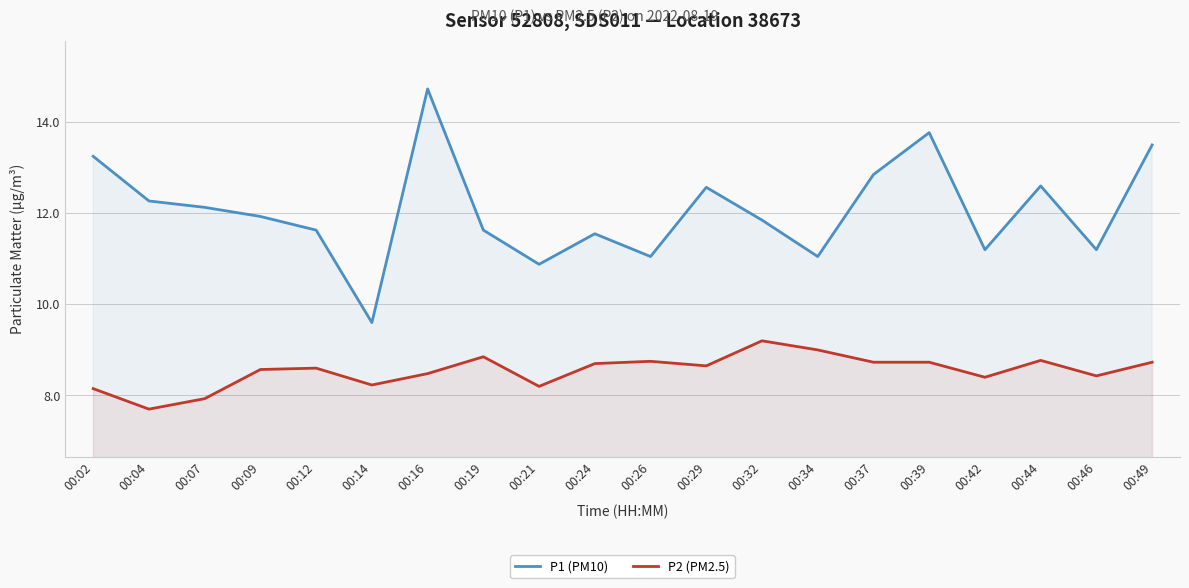

True or false: P2 (PM2.5) and P1 (PM10) cross at least once.

False